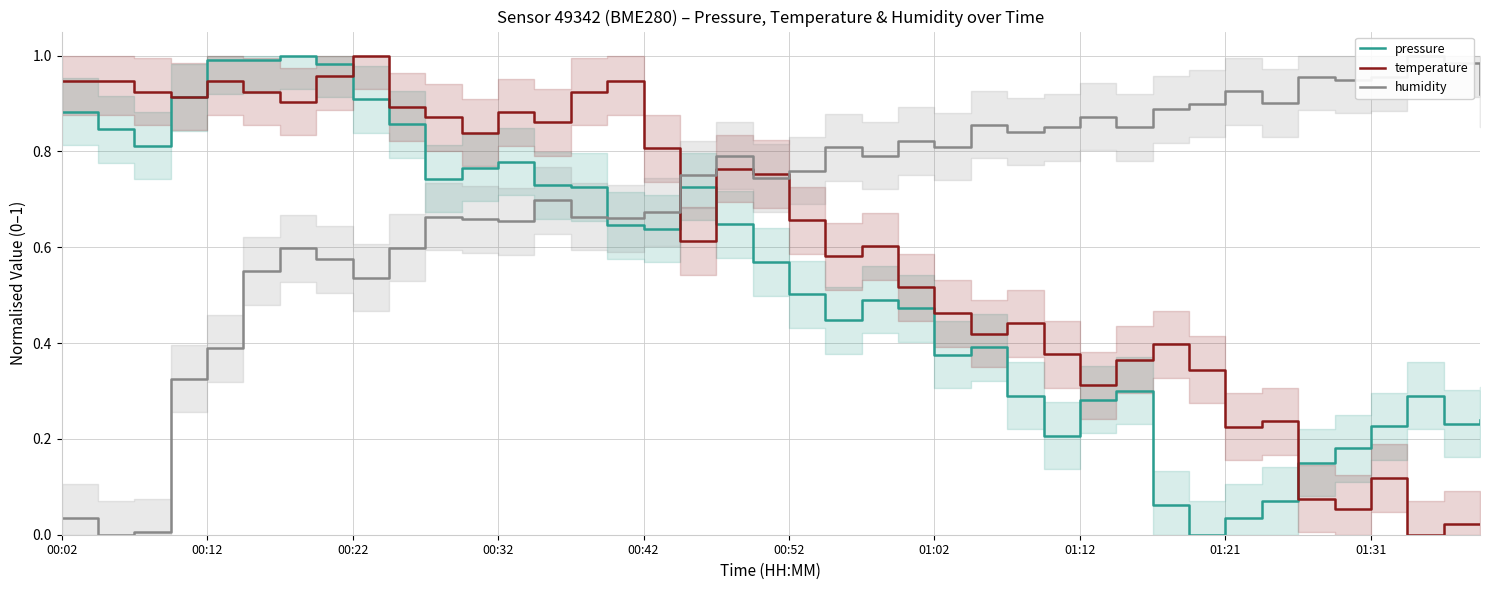

Rank the series at 13 from highest to lowest value.

temperature, pressure, humidity